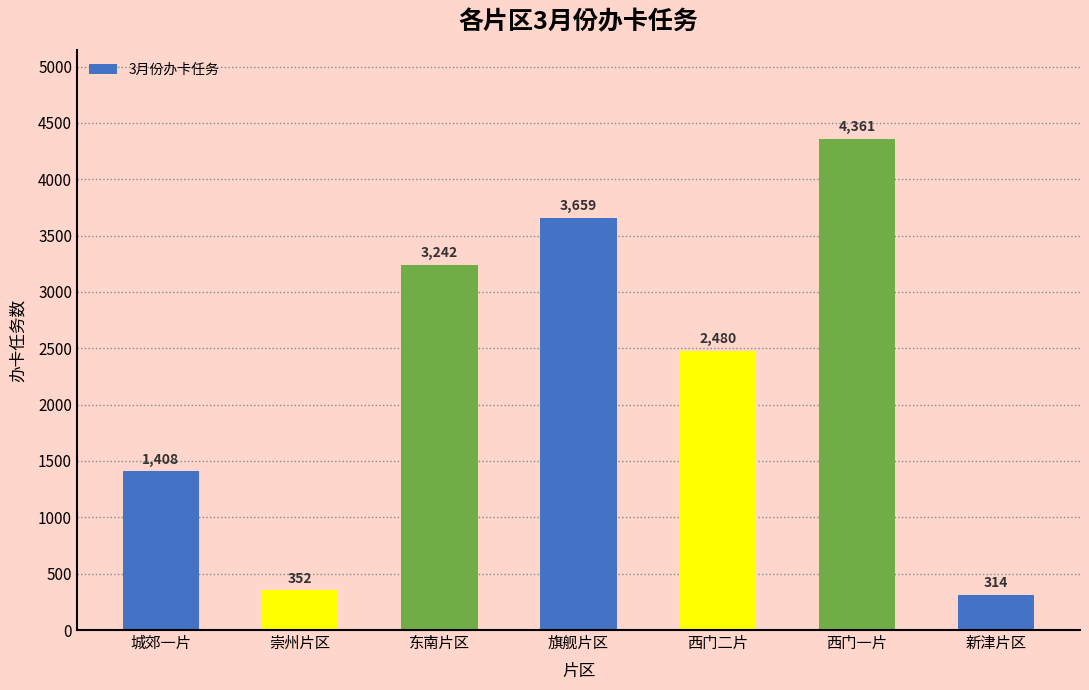

What is the change in value from 西门一片 to 新津片区?

-4046.6